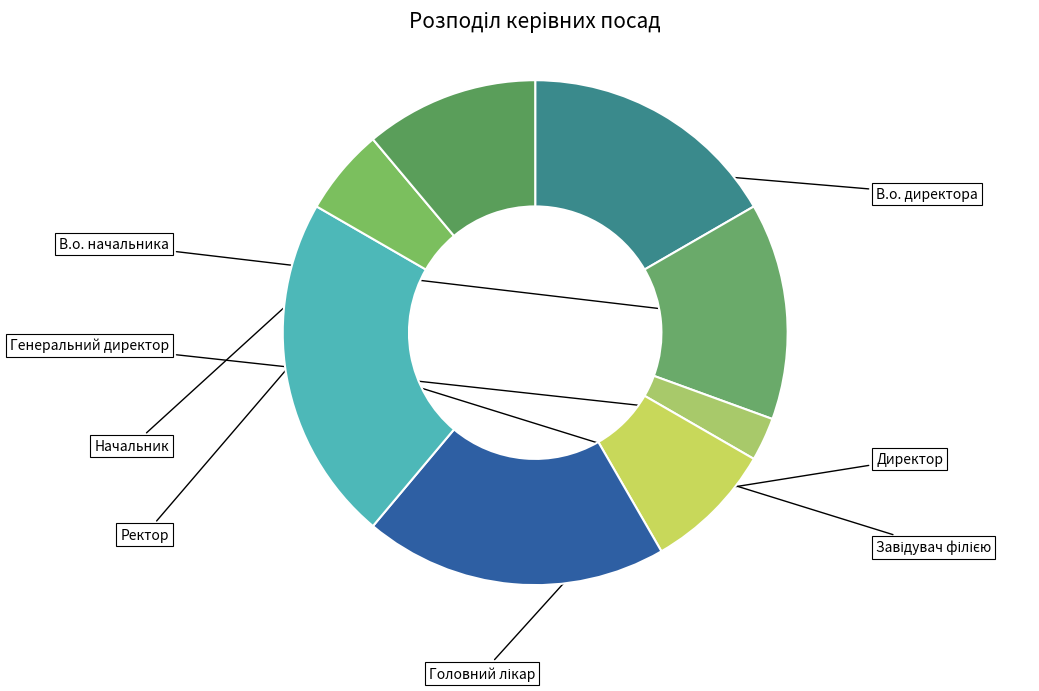

To the nearest percent, what is the difference between the Завідувач філією and Начальник slice percentages?

17%